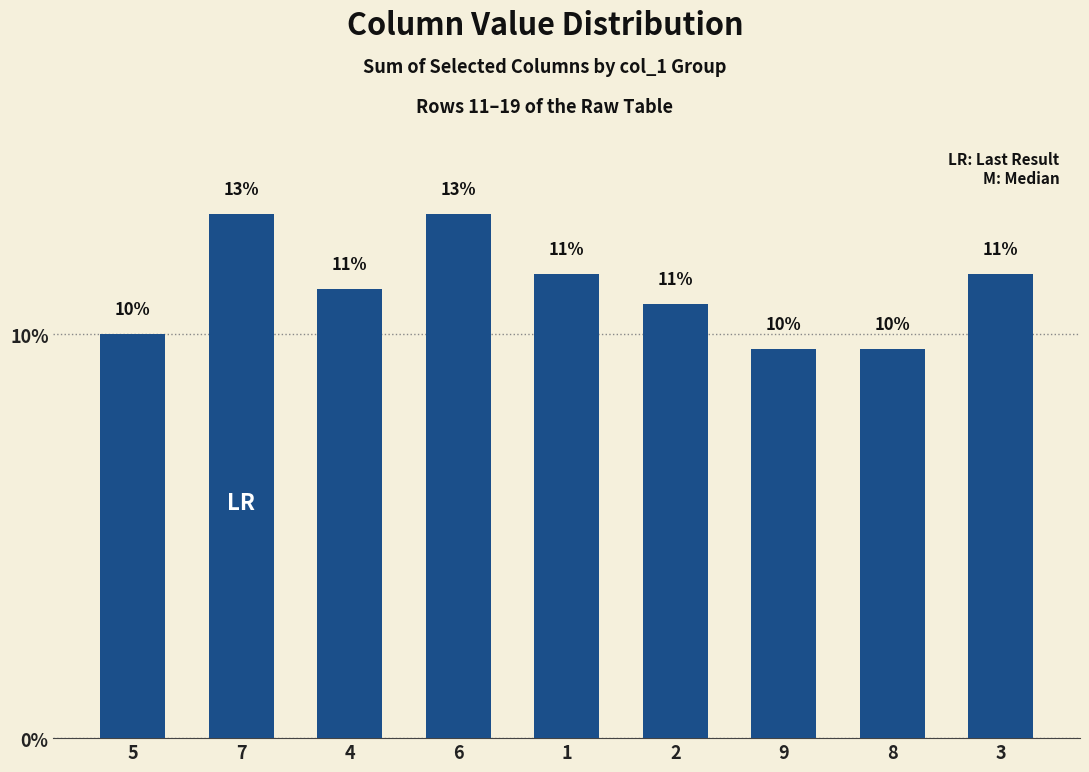

True or false: the data shows 2.5 at 4.

False